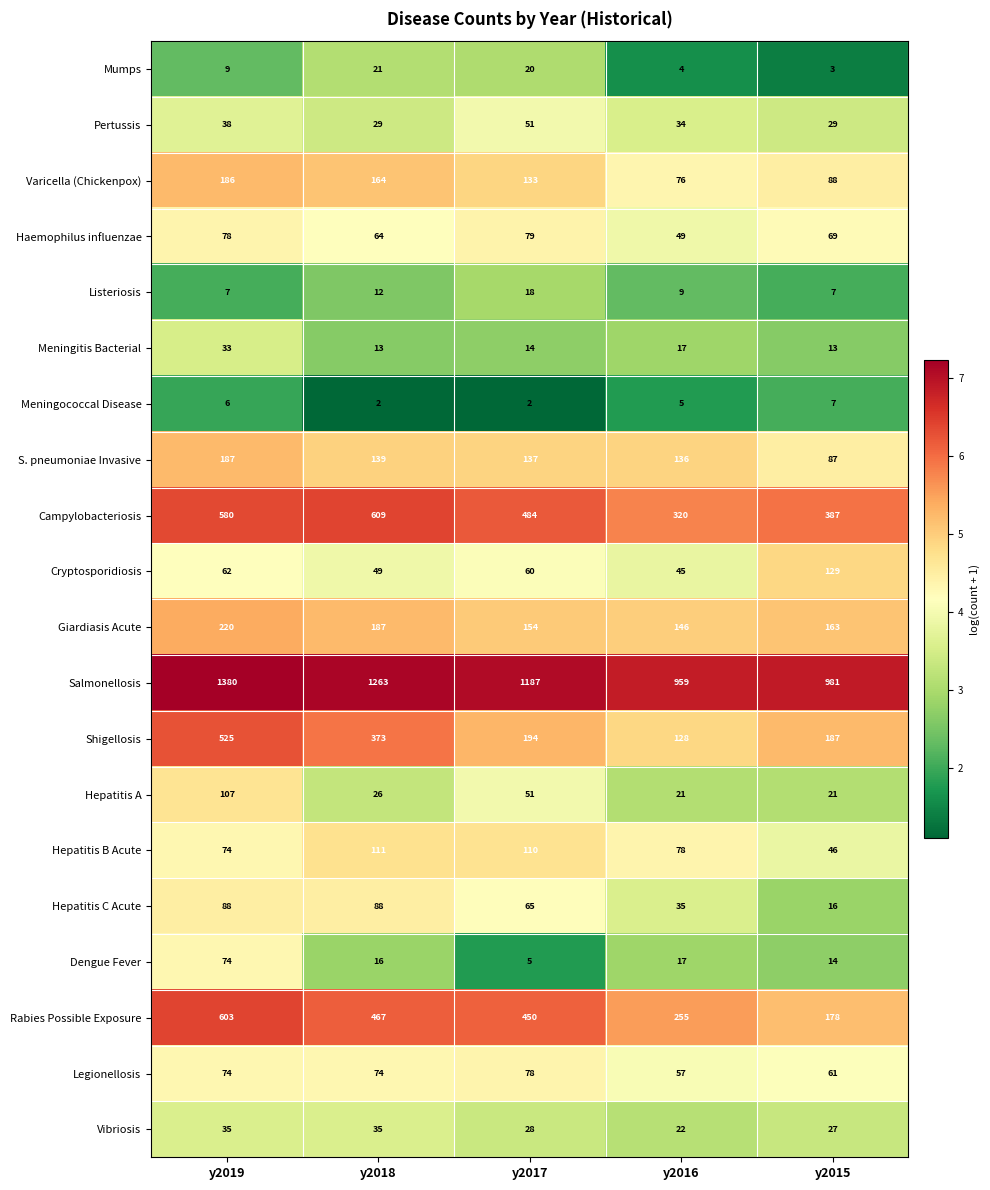

List the labels in order of Giardiasis Acute value, smallest first.

y2016, y2017, y2015, y2018, y2019